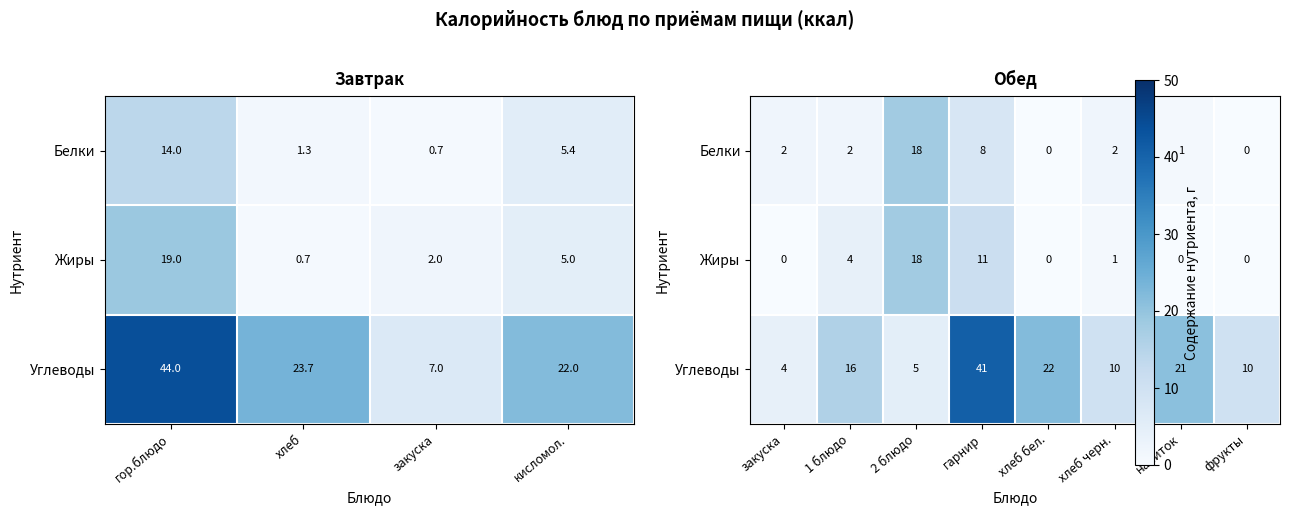

What is the sum of all Углеводы values?

129